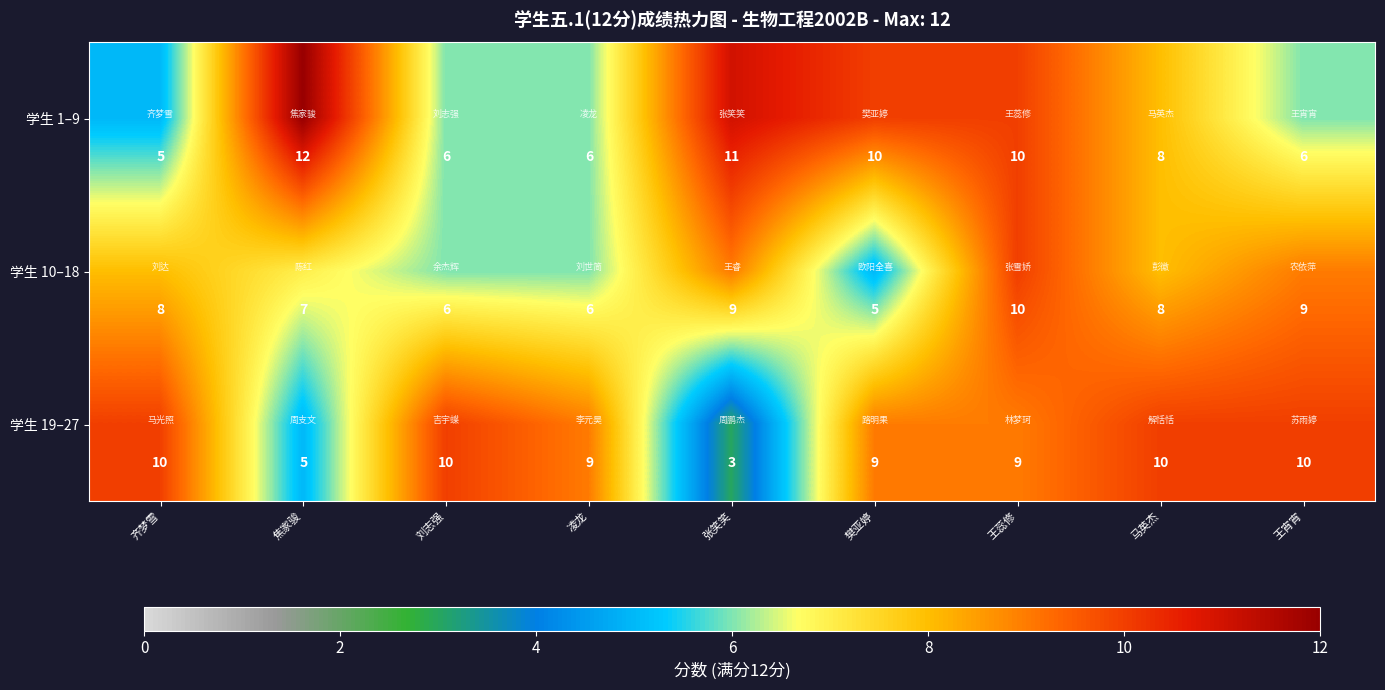

At 齐梦雪, list the series in order from largest to smallest.

学生 19–27, 学生 10–18, 学生 1–9